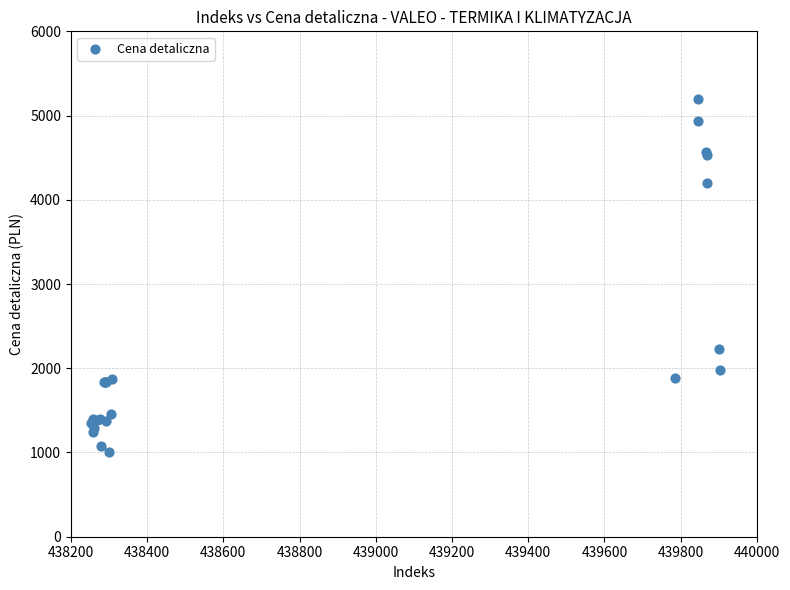

What Y value in the scatter plot is closest to 3099?

2228.9